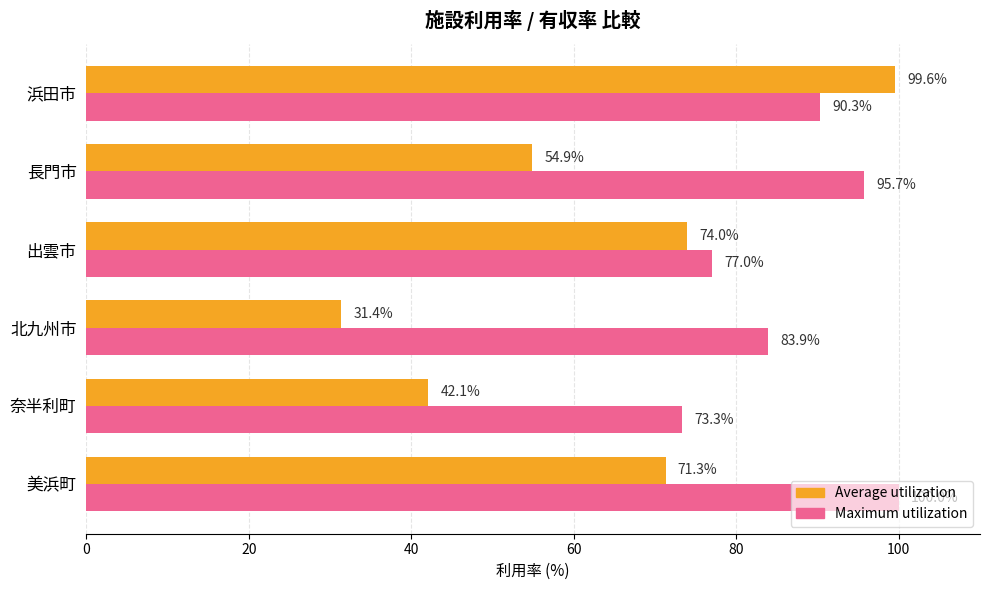

What value does the Average utilization series have at 北九州市?

31.4